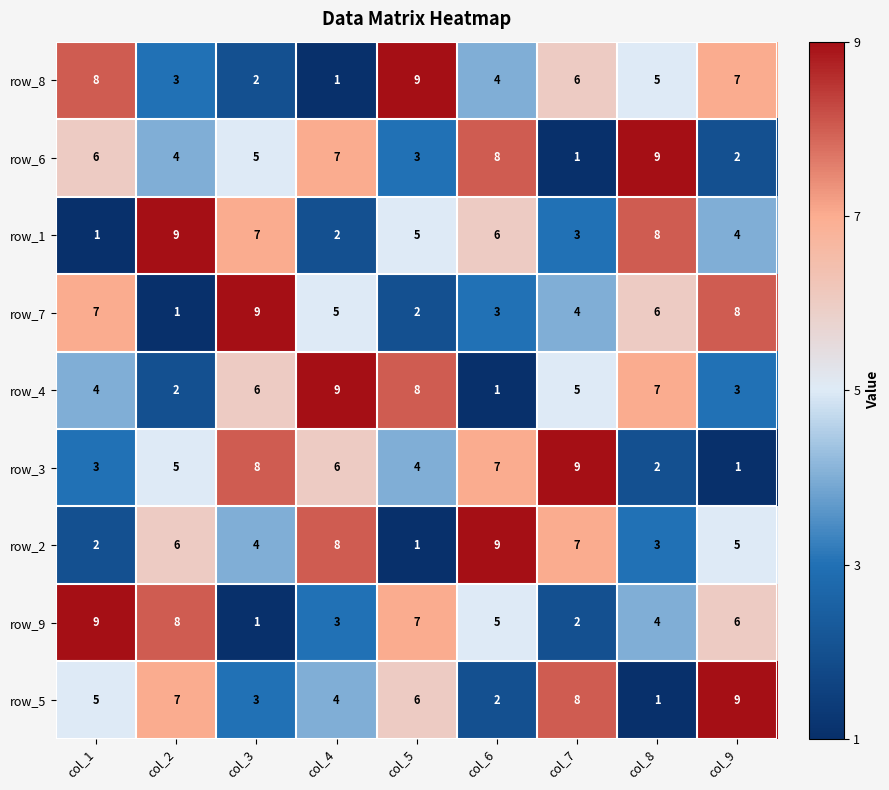

At which label is row_1 closest to 5?

col_5